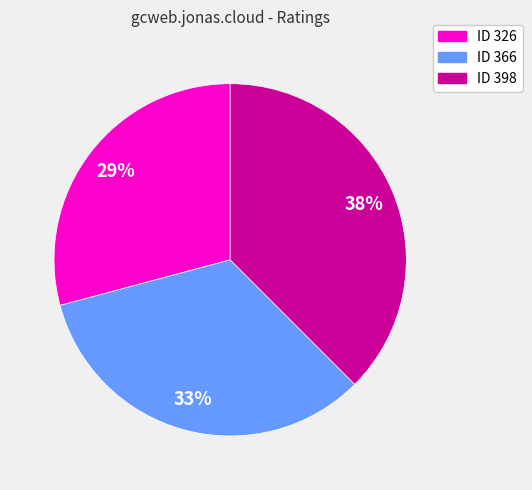

Is there a majority slice in this chart?

No